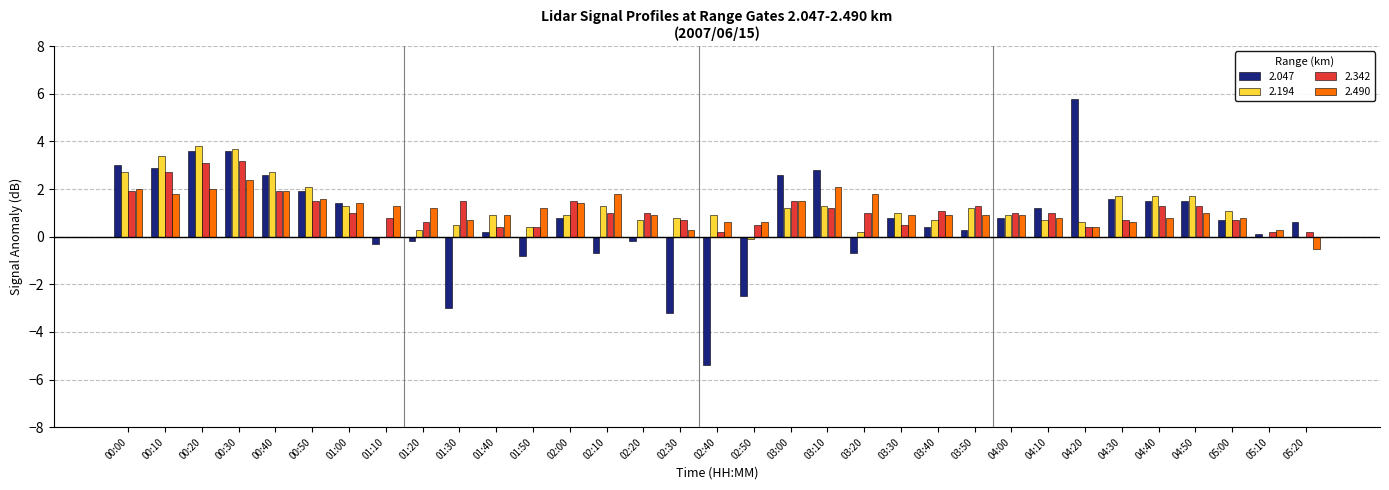

What is the maximum value shown in the chart?

5.8